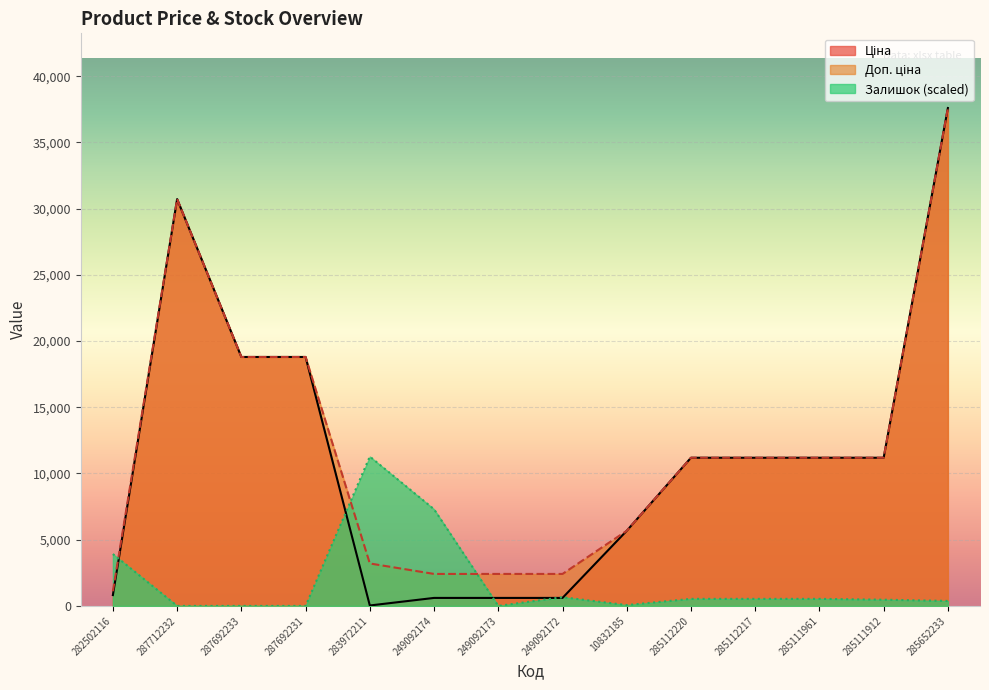

Reading left to right, list all the values displayed in this chart.

Ціна: 282502116=818.5	287712232=30717.1	287692233=18796.8	287692231=18796.8	283972211=32.0	249092174=603.7	249092173=603.7	249092172=603.7	10832185=5673.8	285112220=11188.2	285112217=11188.2	285111961=11188.2	285111912=11188.2	285652233=37593.6
Доп. ціна: 282502116=1109.2	287712232=30717.1	287692233=18796.8	287692231=18796.8	283972211=3205.0	249092174=2414.8	249092173=2414.8	249092172=2414.8	10832185=5673.8	285112220=11188.2	285112217=11188.2	285111961=11188.2	285111912=11188.2	285652233=37593.6
Залишок: 282502116=3916.0	287712232=0.0	287692233=0.0	287692231=0.0	283972211=11278.1	249092174=7299.4	249092173=0.0	249092172=657.9	10832185=62.7	285112220=532.6	285112217=532.6	285111961=532.6	285111912=469.9	285652233=375.9